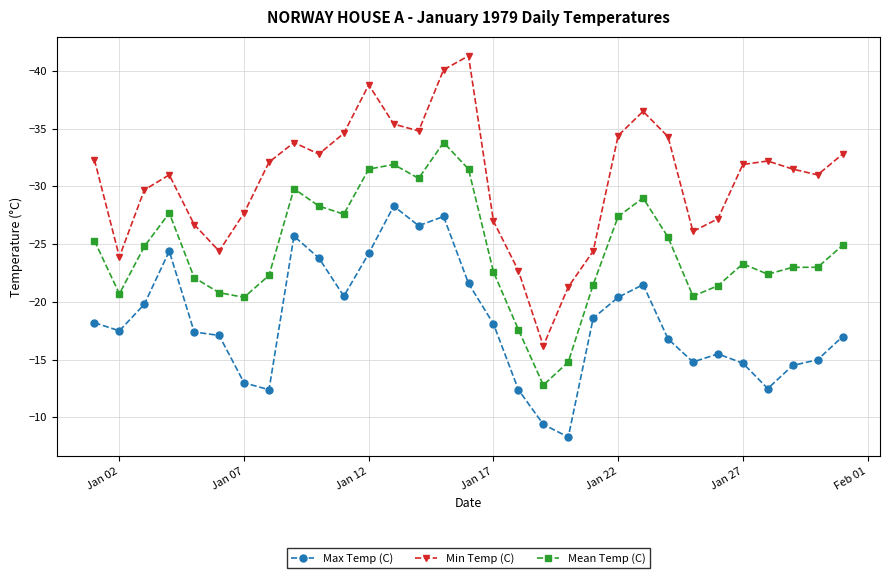

What is the difference between the maximum and minimum values in the Max Temp (C) series?

20.0